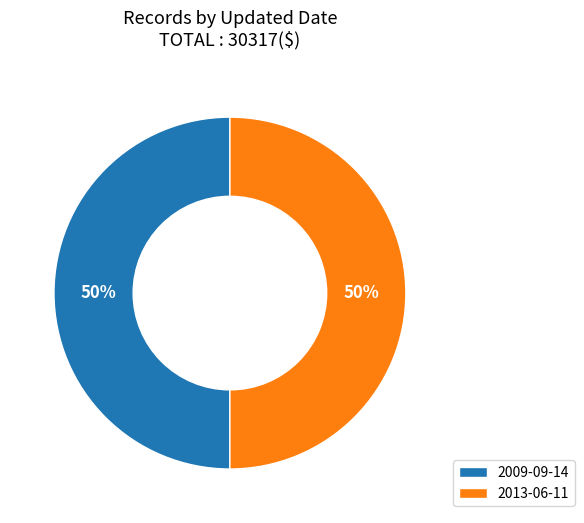

Combined, do 2009-09-14 and 2013-06-11 account for over 50%?

Yes